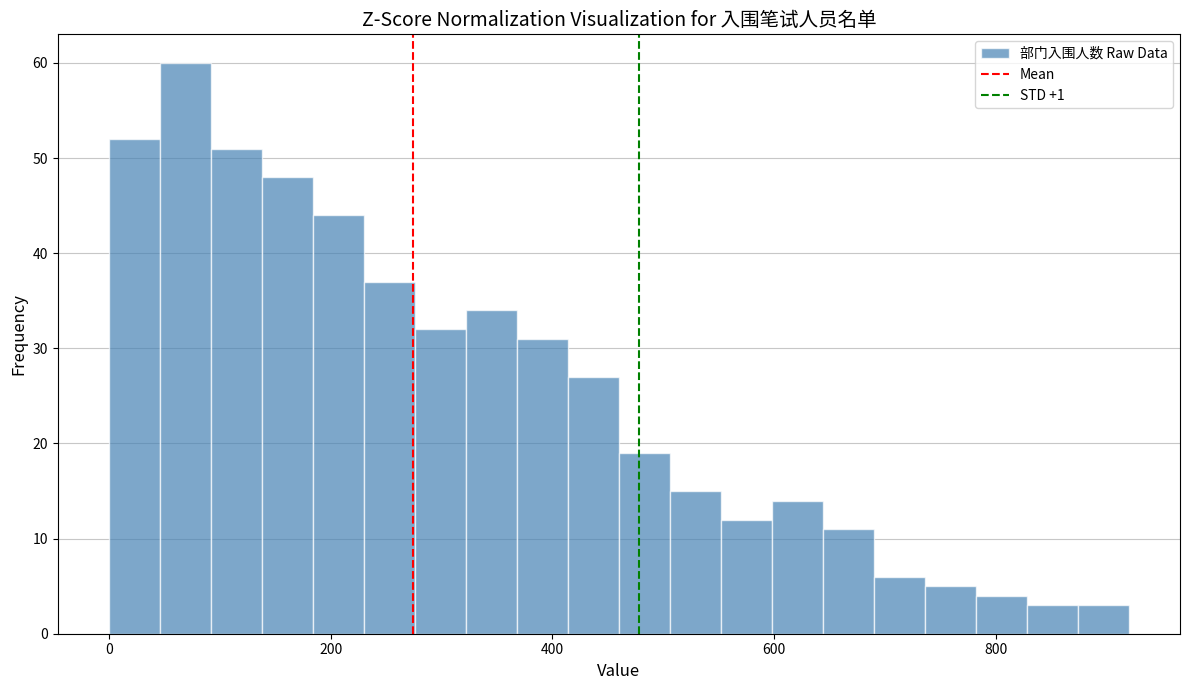

Around what value on the x-axis is the tallest bar? Give the approximate position of its centre, as read against the axis.

60